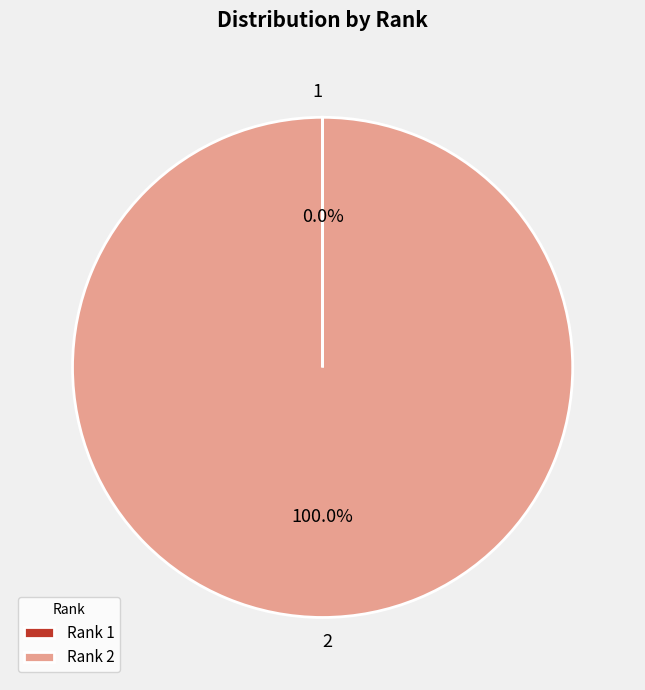

Does 2 account for over 50% of the chart?

Yes